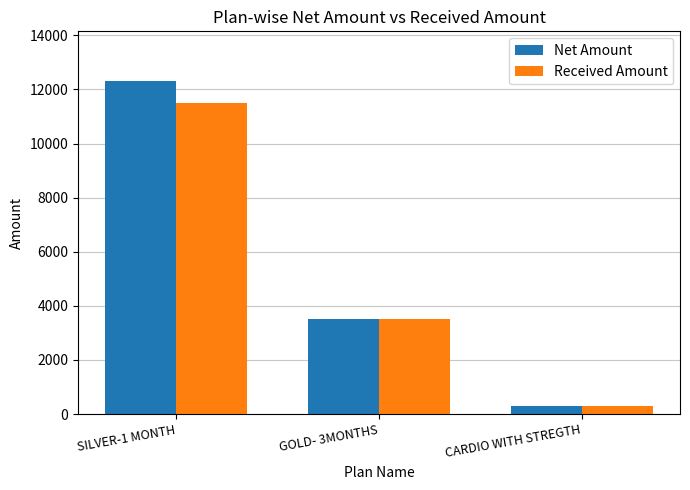

How many Net Amount values are between 300 and 12300?

3